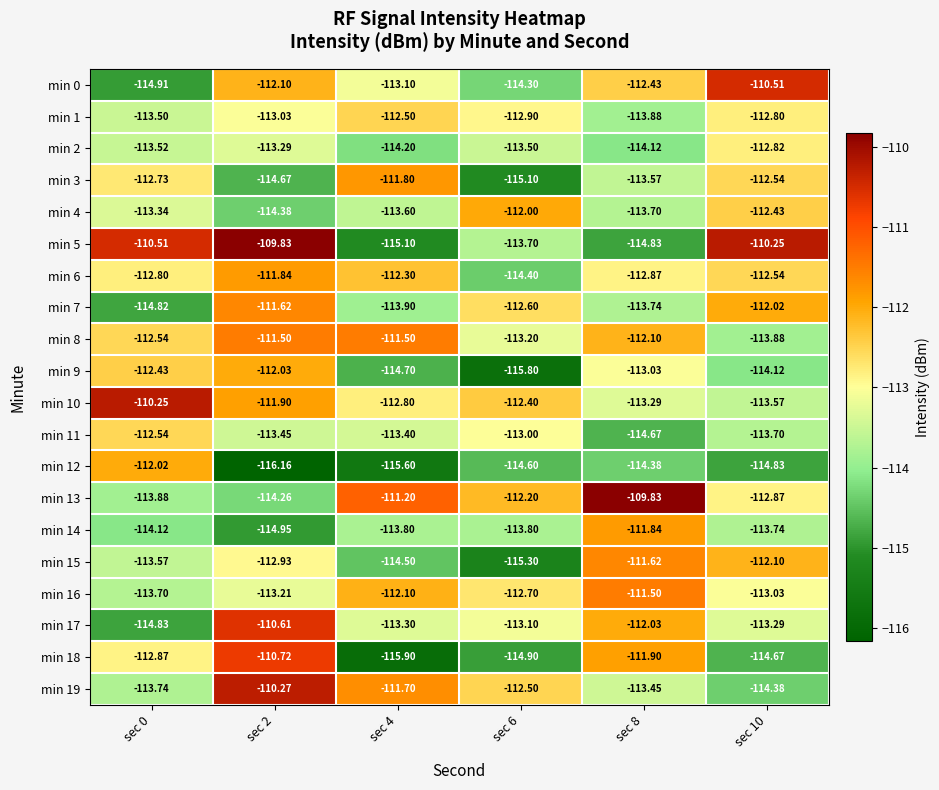

Between sec 6 and sec 10, which series saw the biggest shift?

min 0